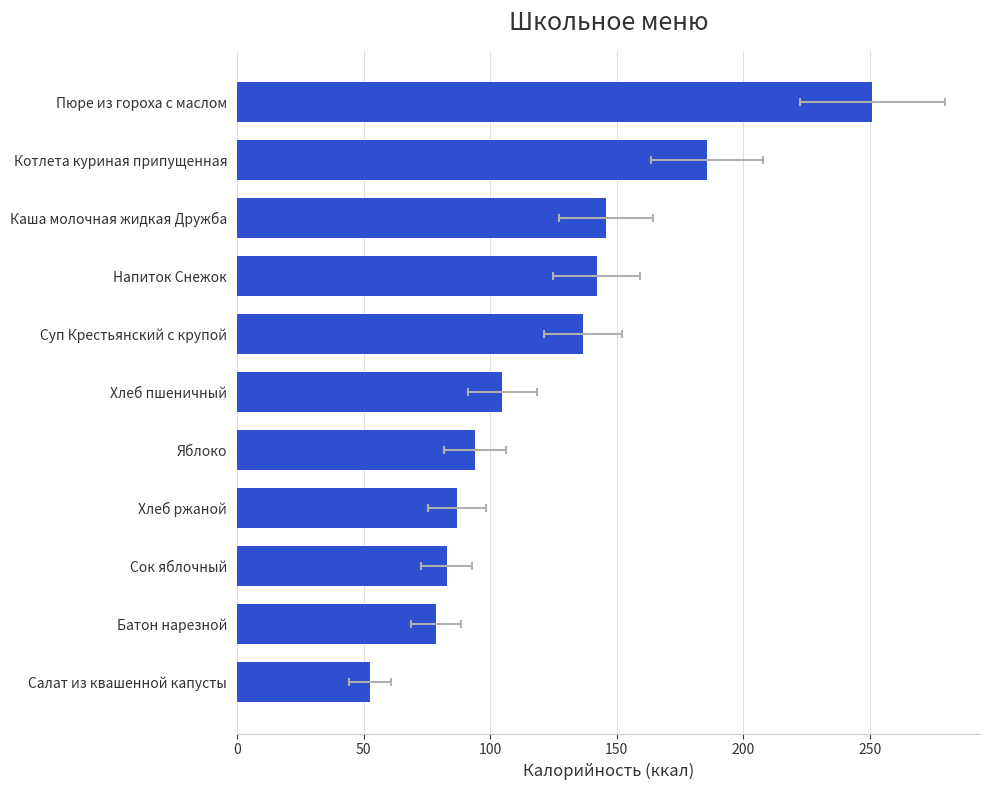

What is the sum of all values?

1361.2